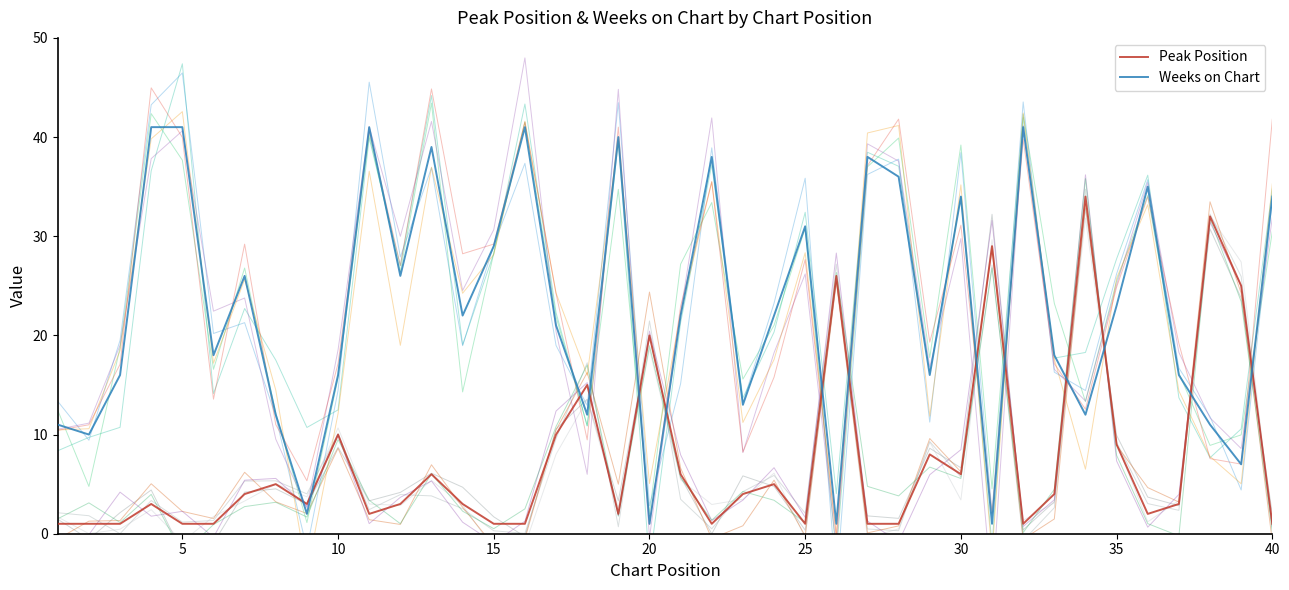

Which series has the widest spread of values?

Weeks on Chart